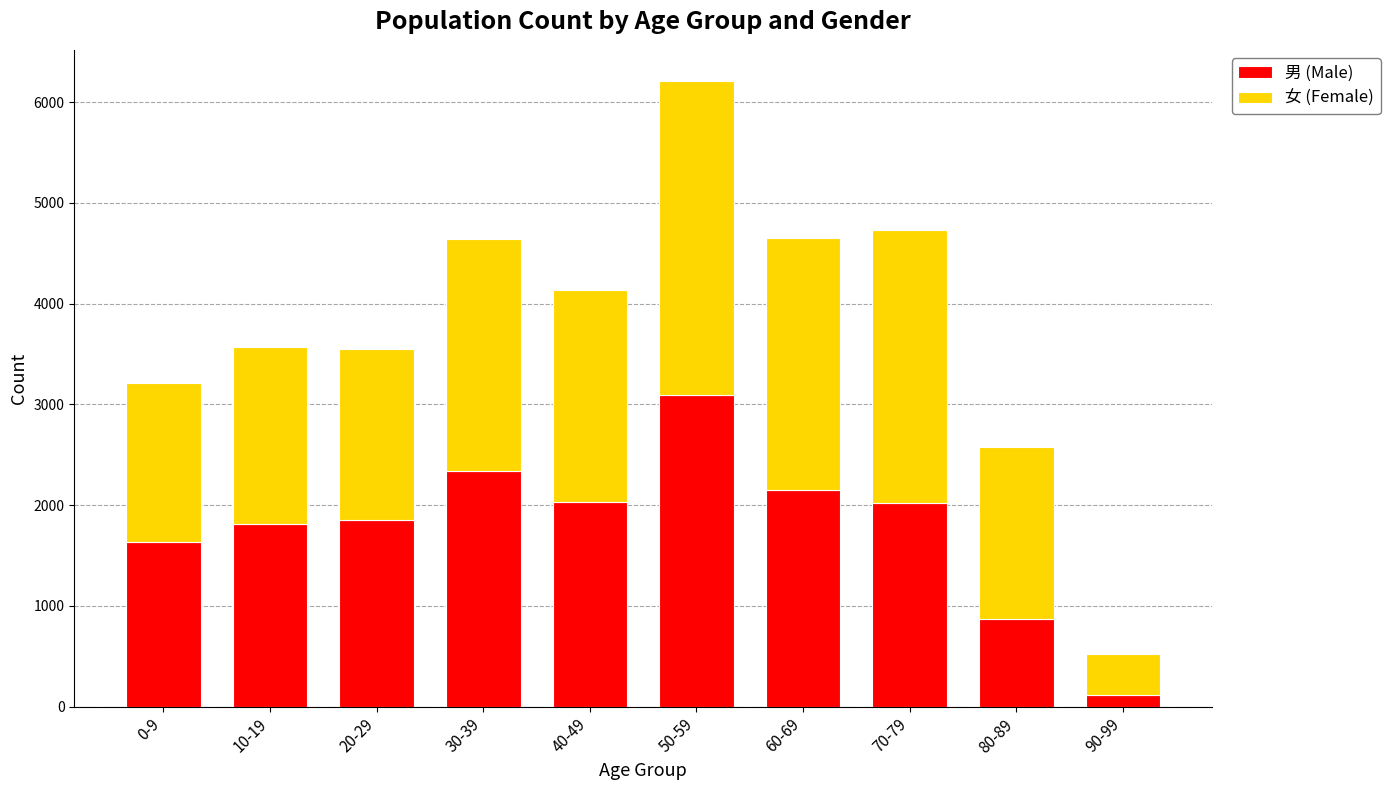

The value of 男 (Male) at 80-89 is 874. True or false?

True